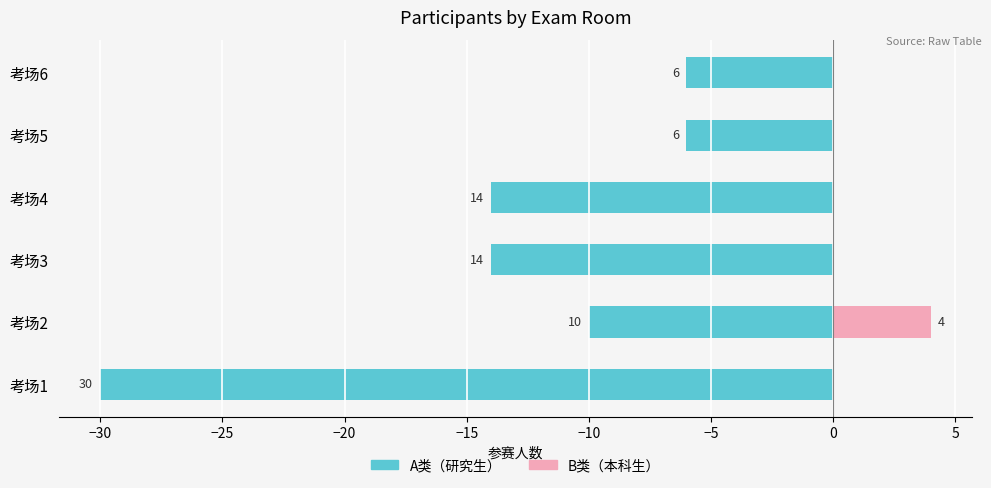

What is the sum of the A类（研究生） values at 考场6 and 考场4?

-20